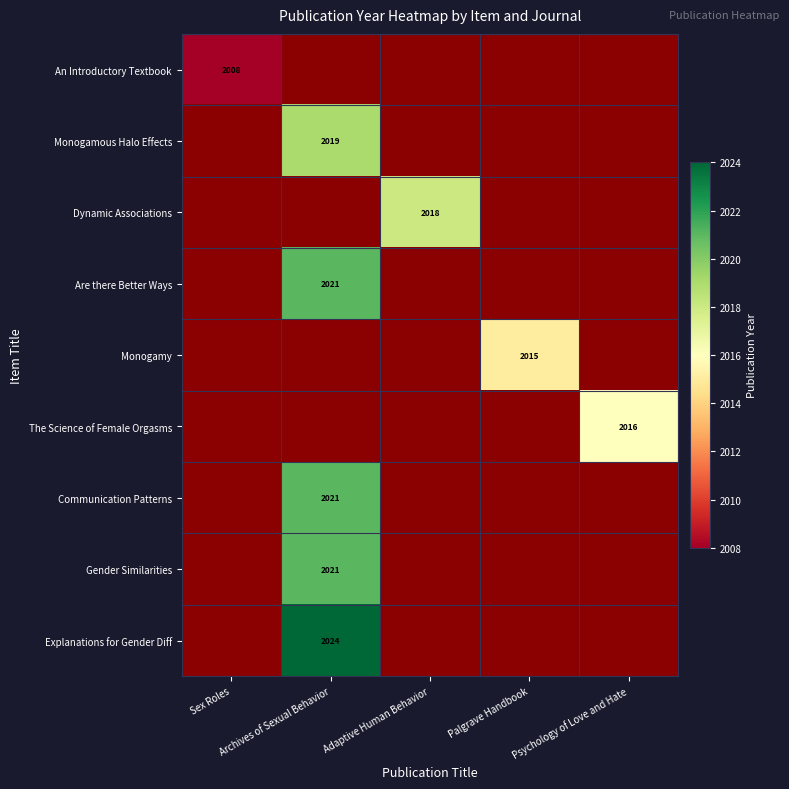

At Palgrave Handbook, list the series in order from largest to smallest.

An Introductory Textbook, Monogamous Halo Effects, Dynamic Associations, Are there Better Ways, Monogamy, The Science of Female Orgasms, Communication Patterns, Gender Similarities, Explanations for Gender Diff